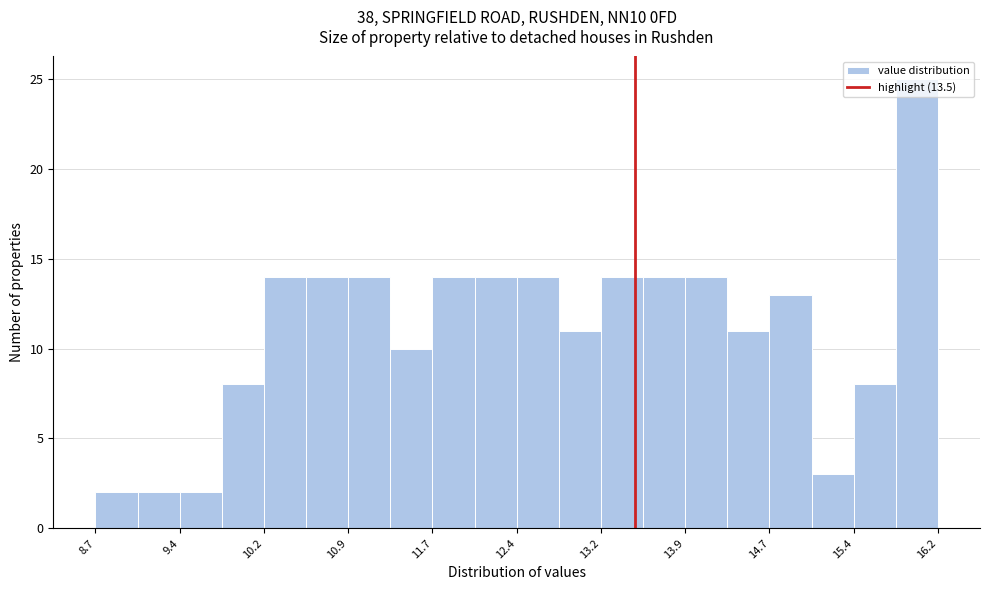

Read against the x-axis, roughly where is the centre of the tallest bar?

16.0